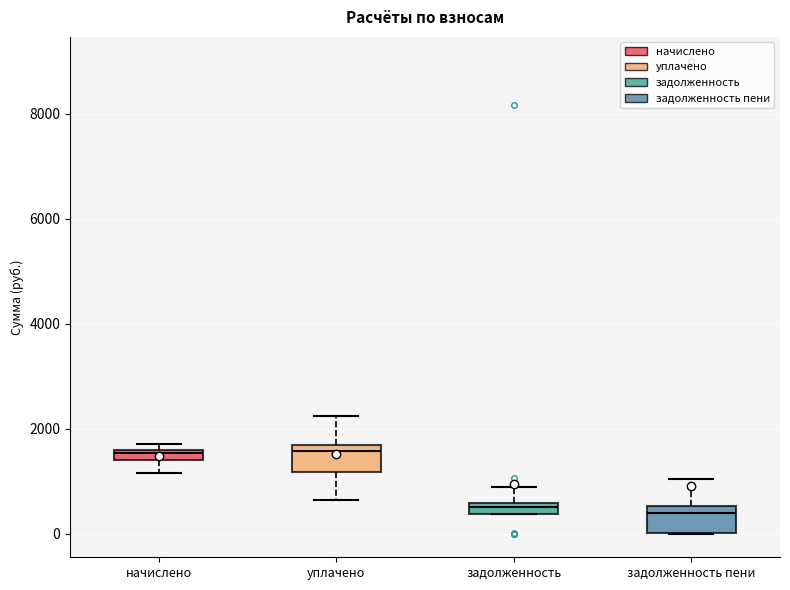

Where is the lower edge of the box for уплачено on the y-axis? The values are not printed on the chart, so give them approximately, as read against the axis.

1200